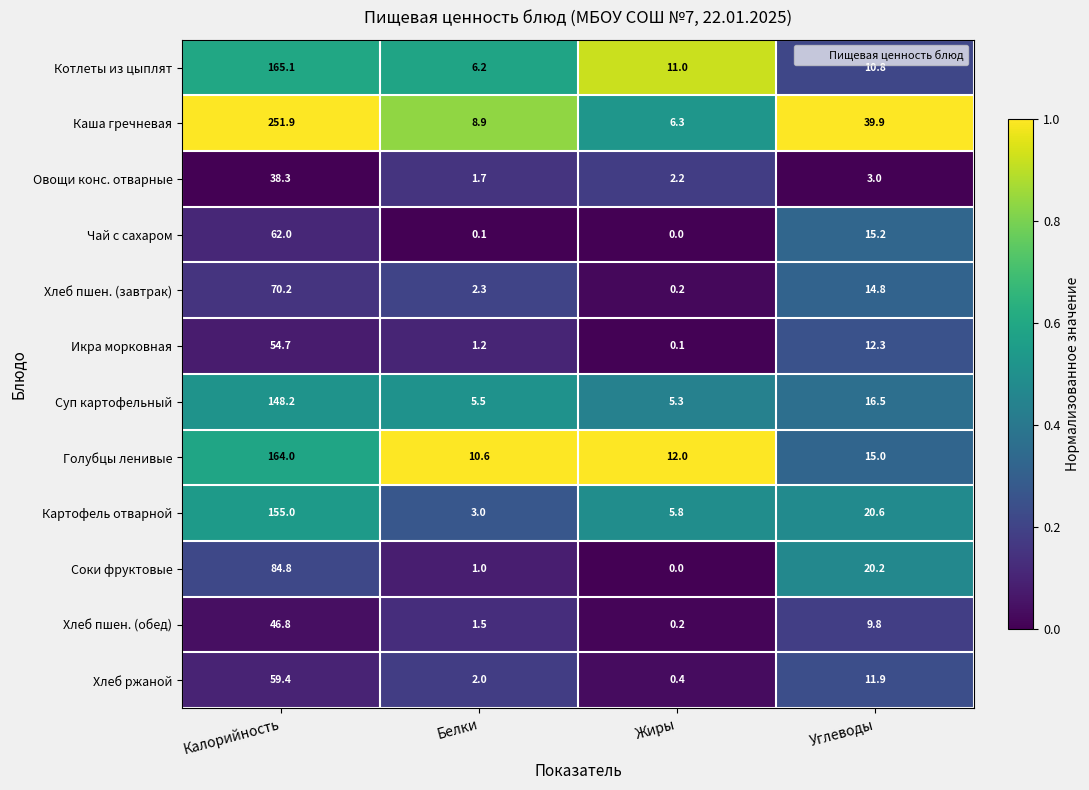

What is the total value across all series at Белки?

44.0